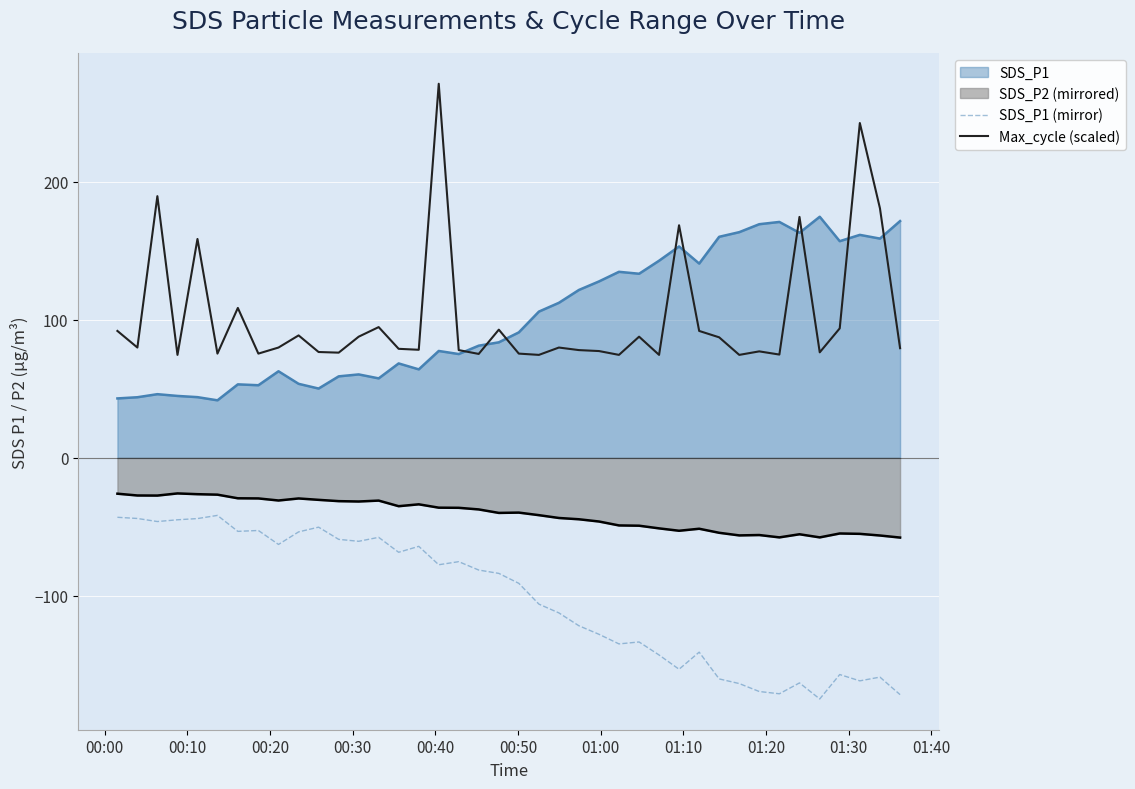

How many lines are shown in the chart?

4